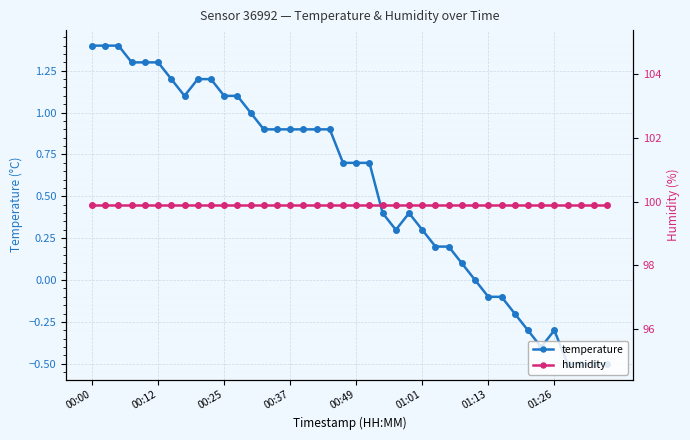

The temperature series shows -0.7 at 36. True or false?

False